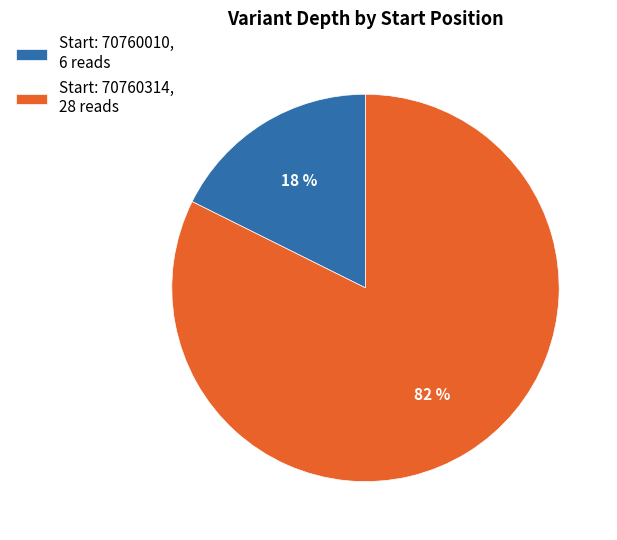

To the nearest percent, what is the average slice percentage?

50%